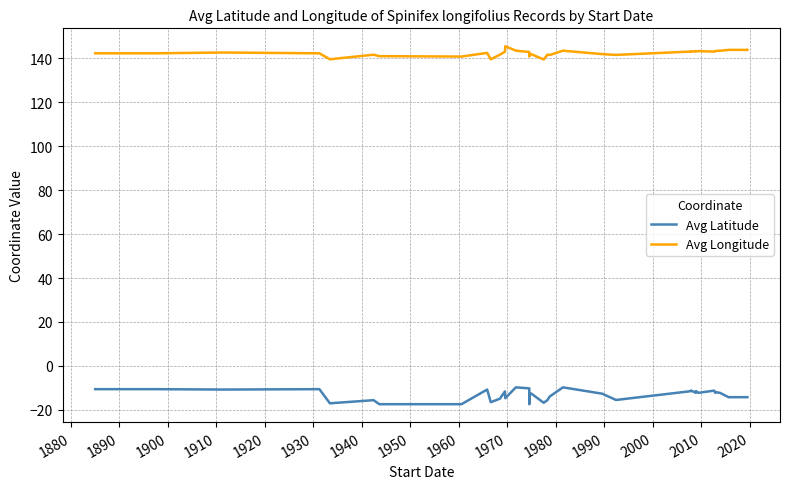

True or false: Avg Latitude and Avg Longitude cross at least once.

False